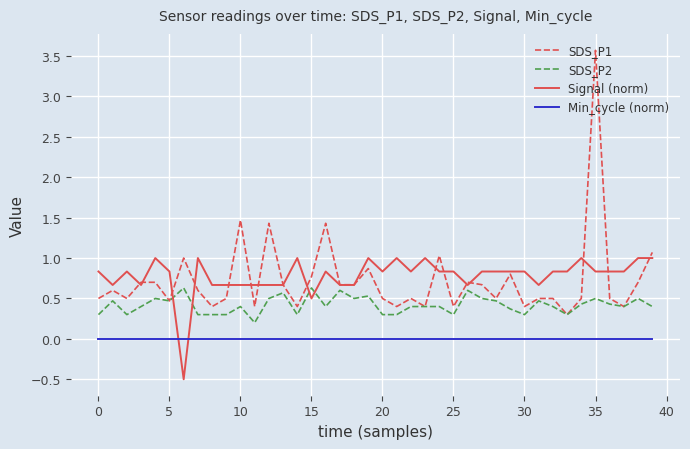

True or false: Signal (norm) has more than 1 points higher than both neighbors.

True